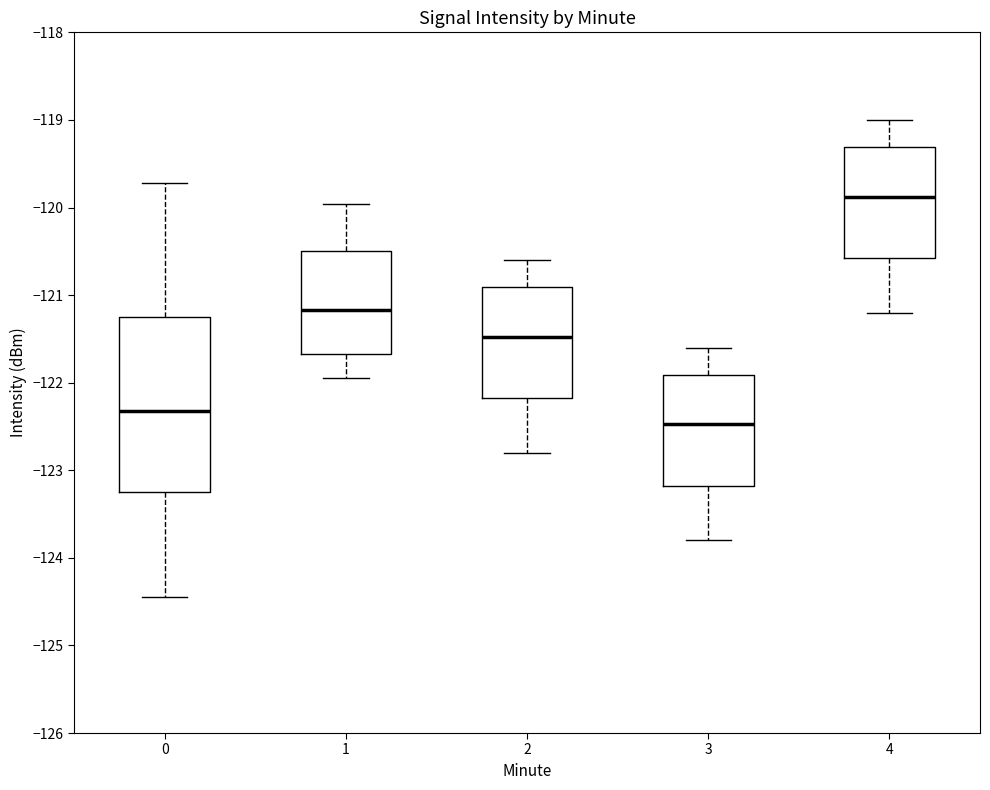

Reading left to right, read every box against the y-axis: the position of its median line, the range the box covers, and the ends of its whiskers. The values are not printed on the chart, so give them approximately, as read against the axis.

0: median -122.3, box -123.2 to -121.2, whiskers -124.4 to -119.7
1: median -121.2, box -121.7 to -120.5, whiskers -121.9 to -120.0
2: median -121.5, box -122.2 to -120.9, whiskers -122.8 to -120.6
3: median -122.5, box -123.2 to -121.9, whiskers -123.8 to -121.6
4: median -119.9, box -120.6 to -119.3, whiskers -121.2 to -119.0